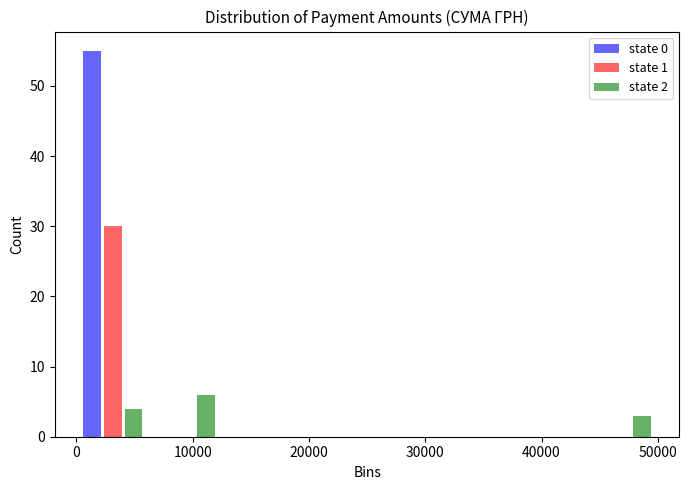

What is the height of the state 0 bar covering 0 to 6000 on the x-axis? Neither the bar edges nor the heights are printed on the chart, so give them approximately, as read against the axes.

55